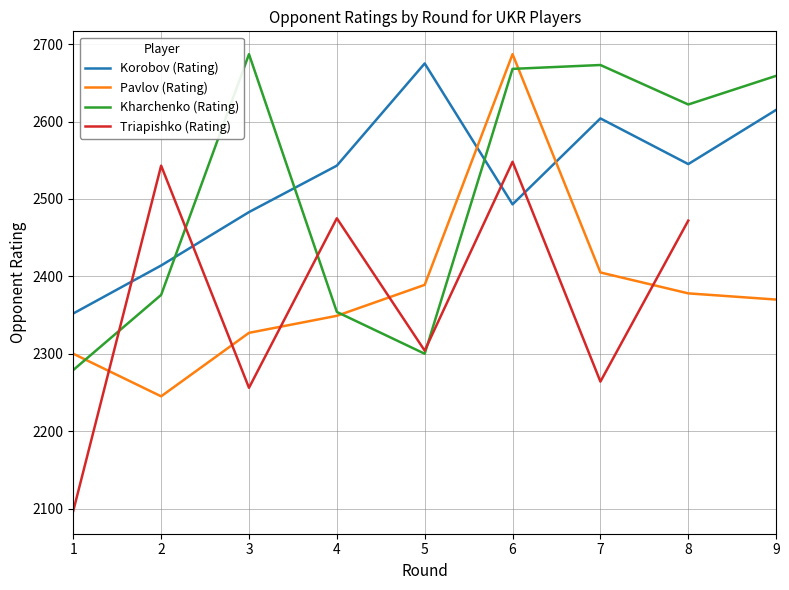

True or false: Kharchenko (Rating) and Korobov (Rating) intersect in this chart.

True